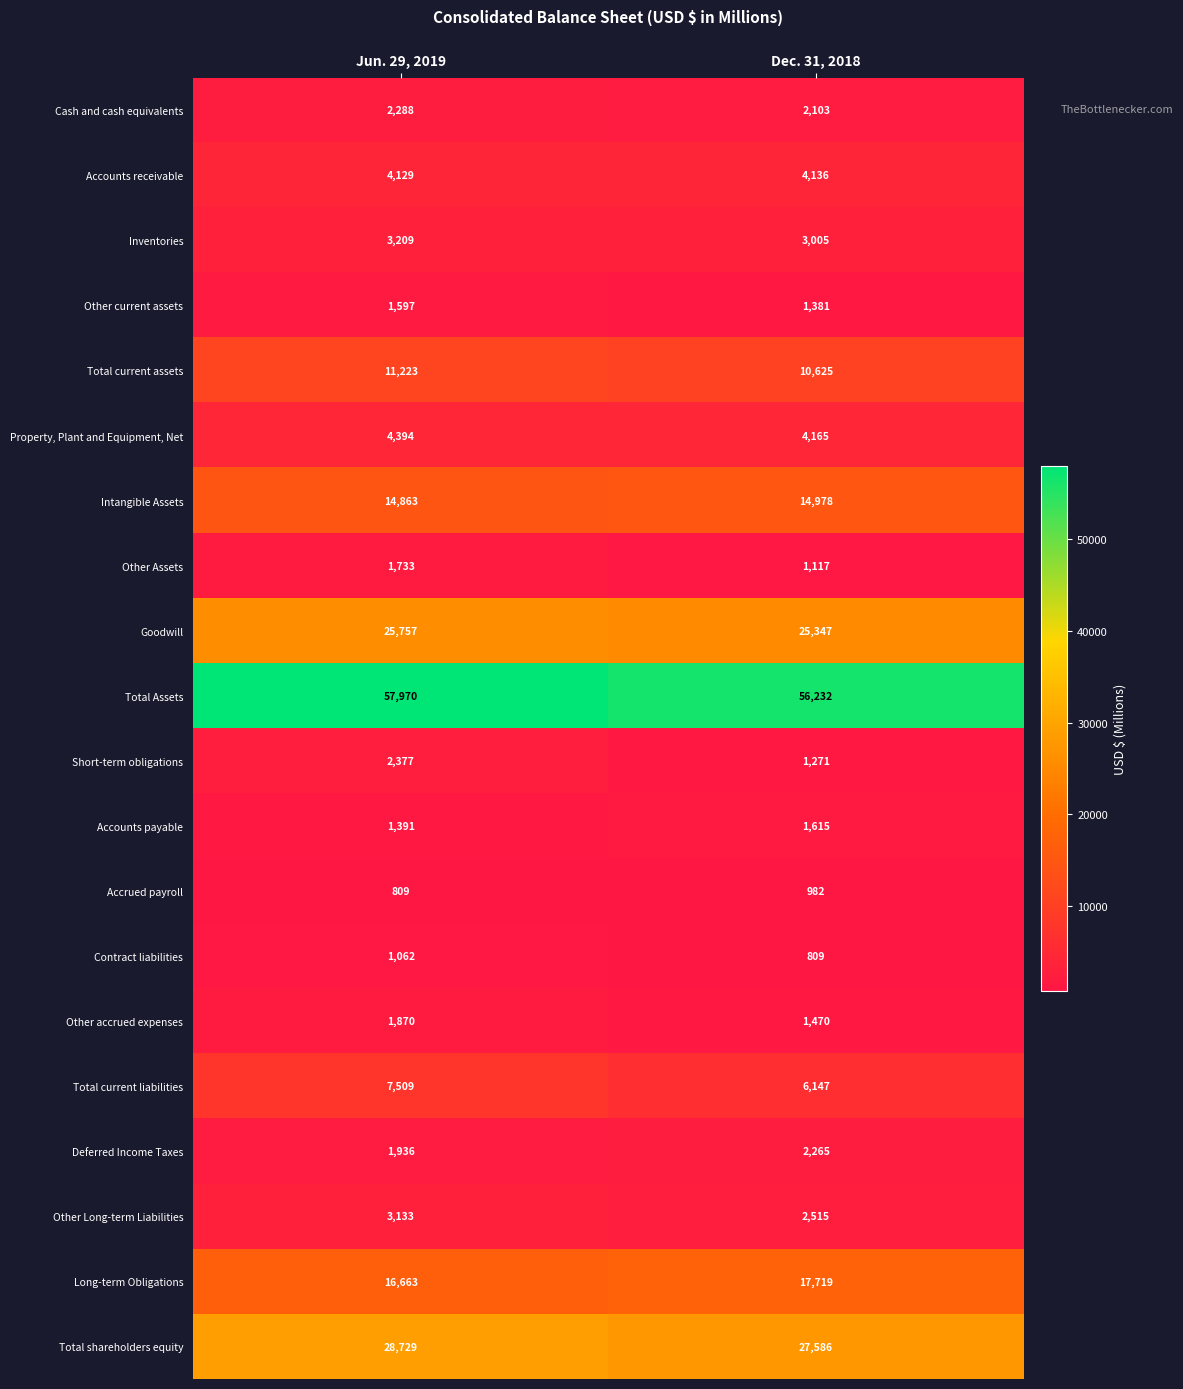

What value does the Property, Plant and Equipment, Net series have at Jun. 29, 2019?

4394